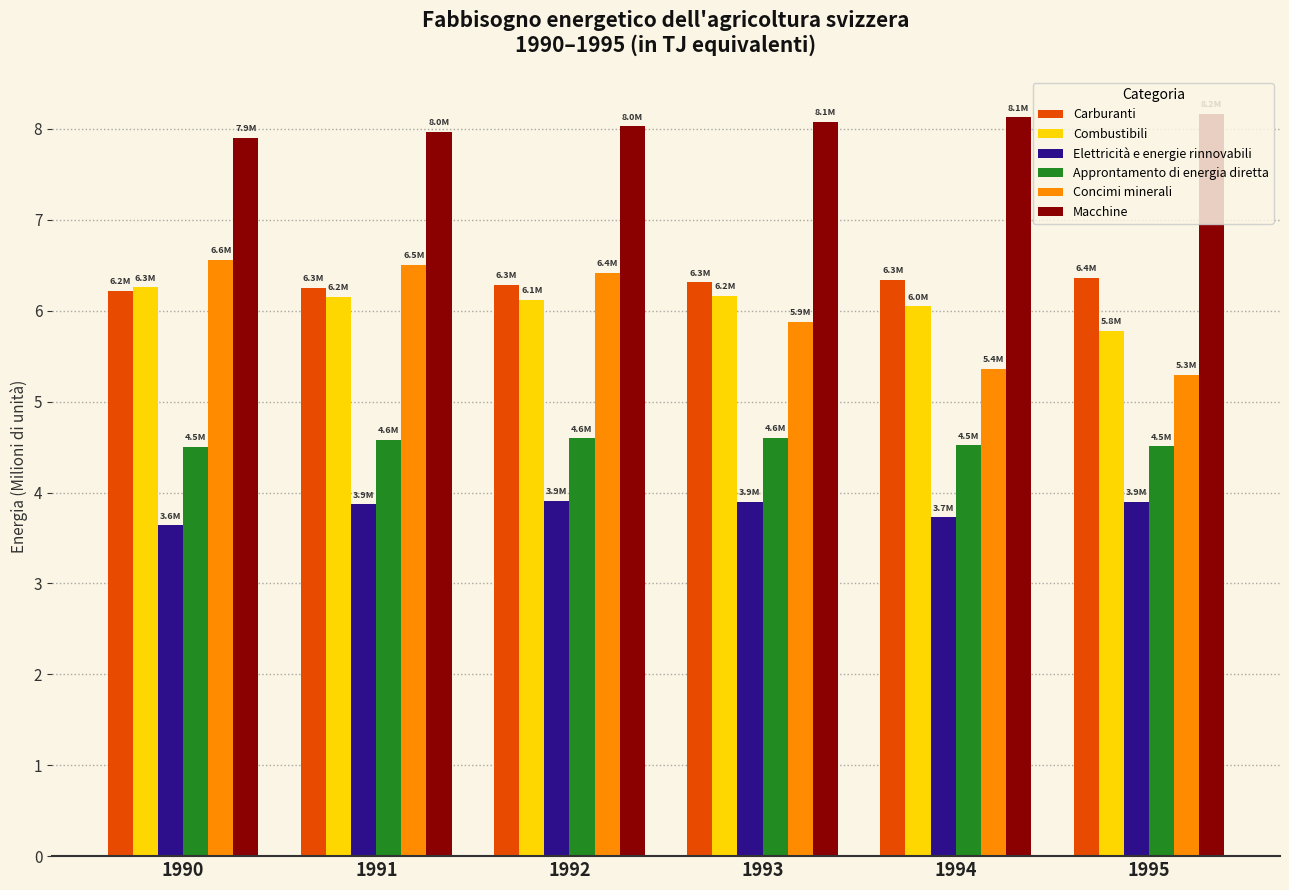

What is the total value across all series at 1994?

34.1